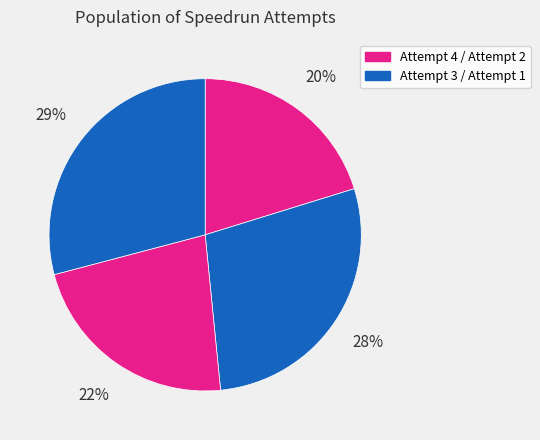

Is there a majority slice in this chart?

No